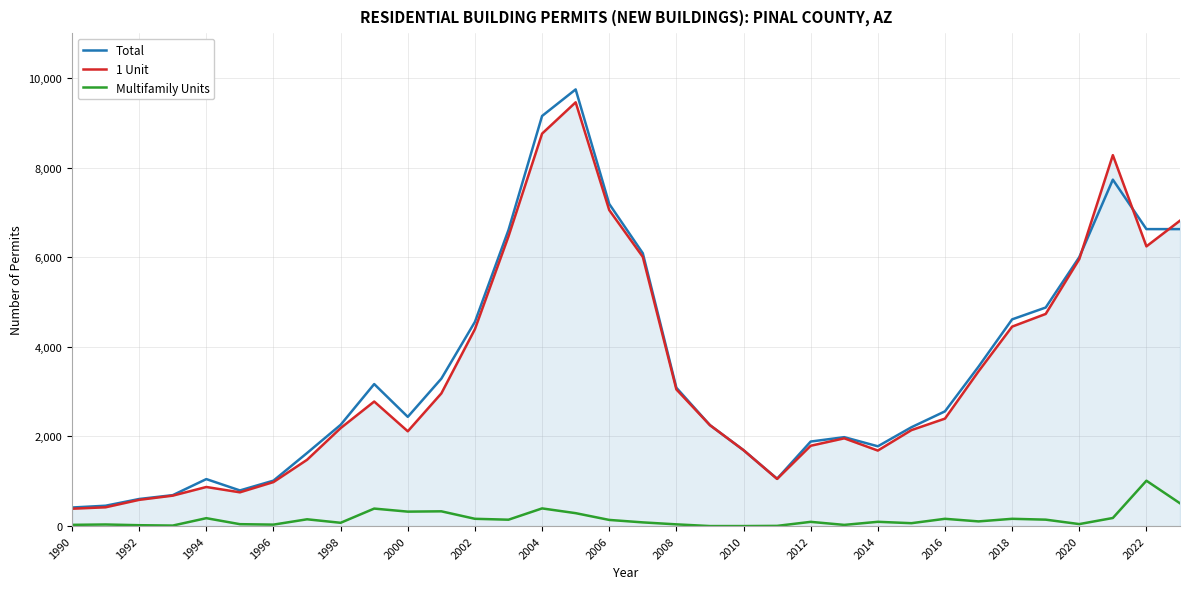

True or false: Multifamily Units and Total cross at least once.

False